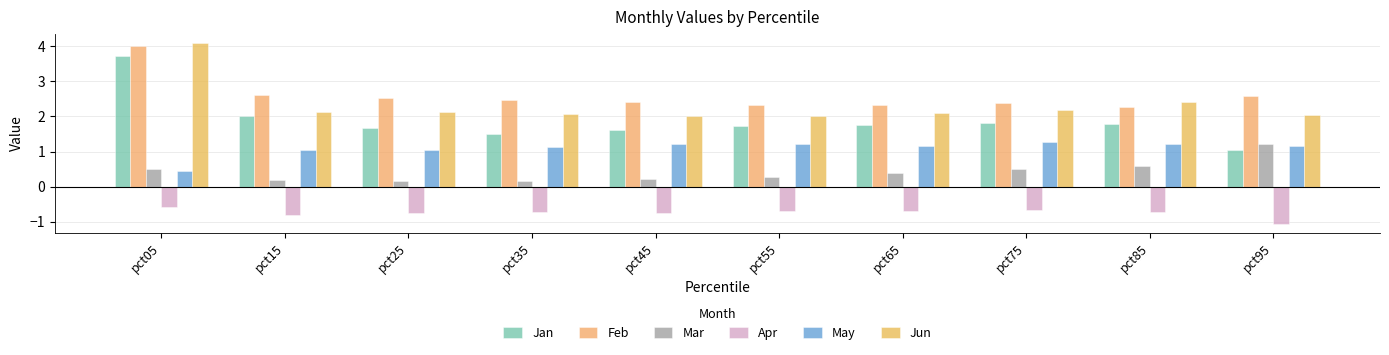

How many distinct data groups are displayed?

6